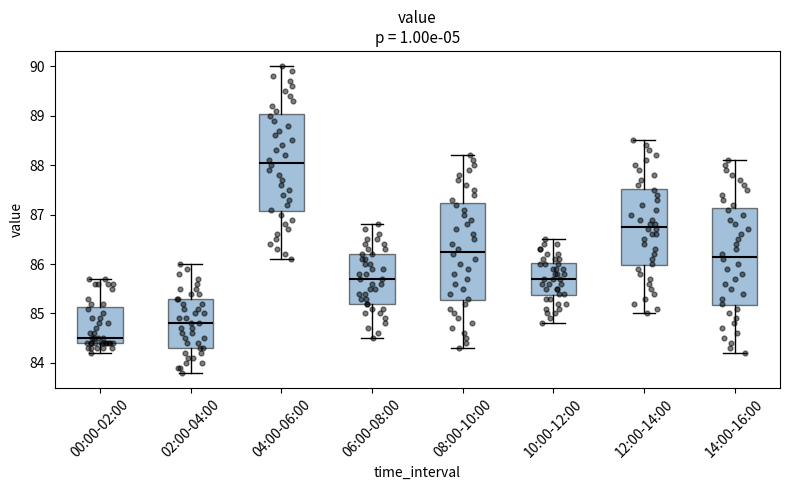

Where does the median line of the box for 14:00-16:00 sit on the y-axis? The values are not printed on the chart, so give them approximately, as read against the axis.

86.2